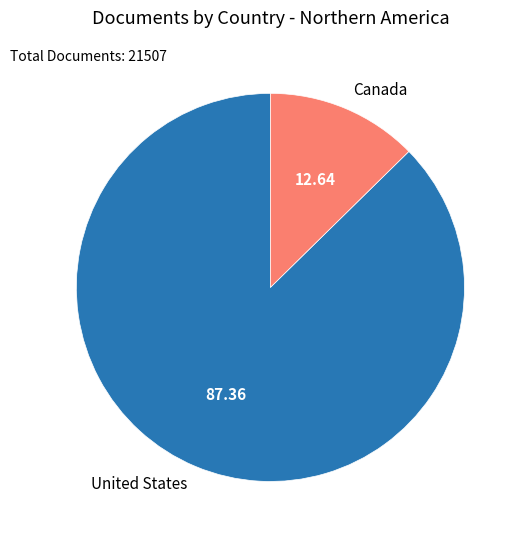

Between United States and Canada, which is larger?

United States